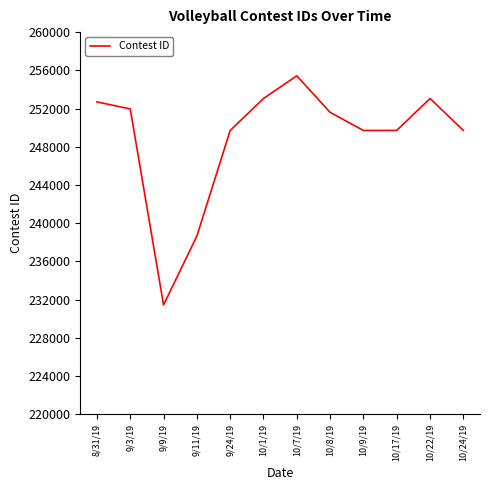

The value at 10/24/19 is 249713. True or false?

True